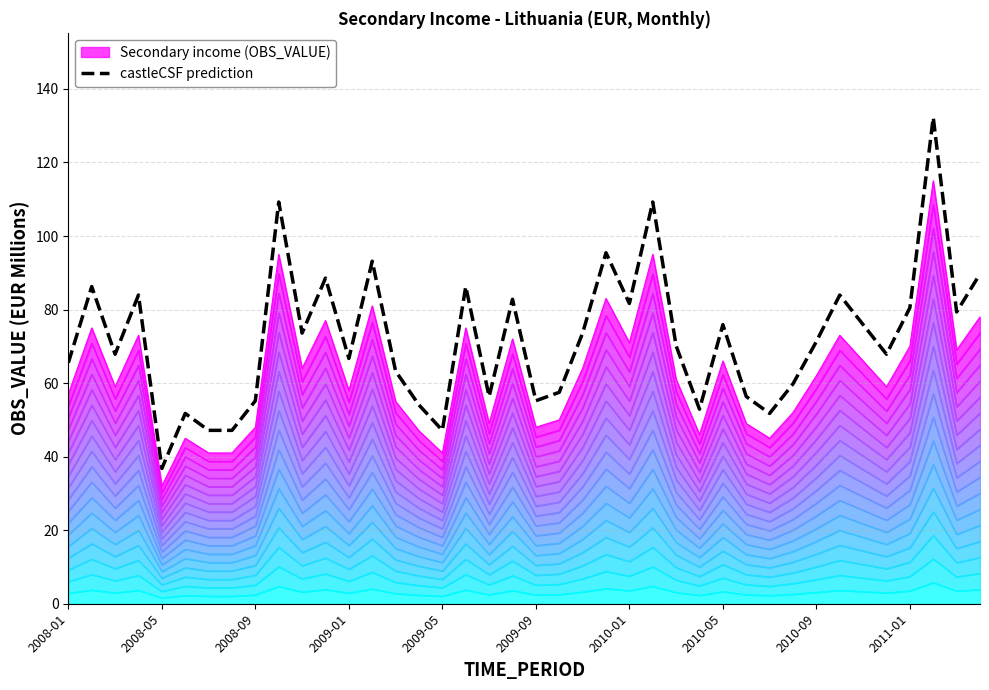

Which category has the lowest value in the castleCSF prediction series?

2008-05